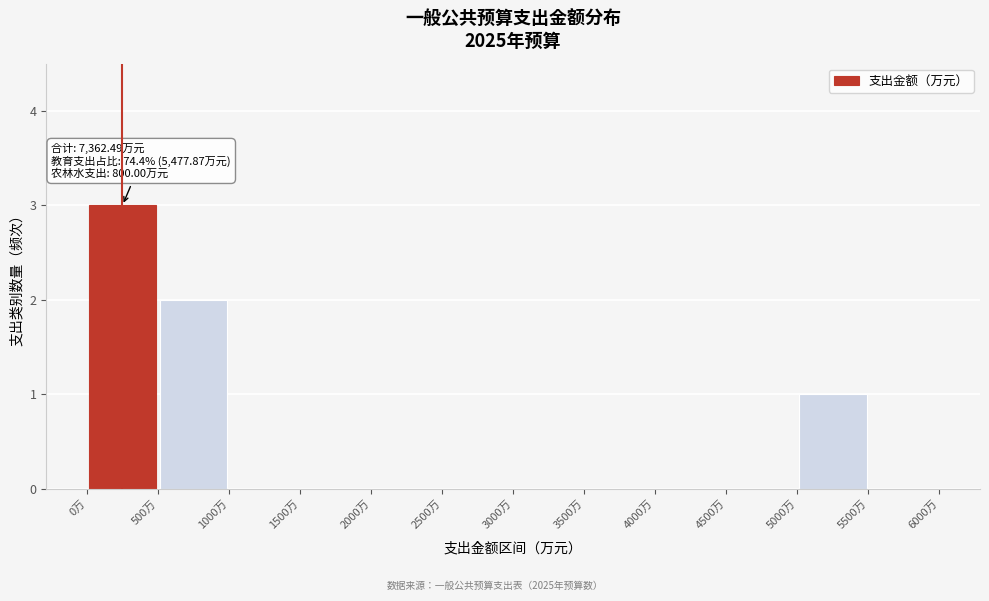

Over which range of the x-axis is the bar tallest?

0 to 500